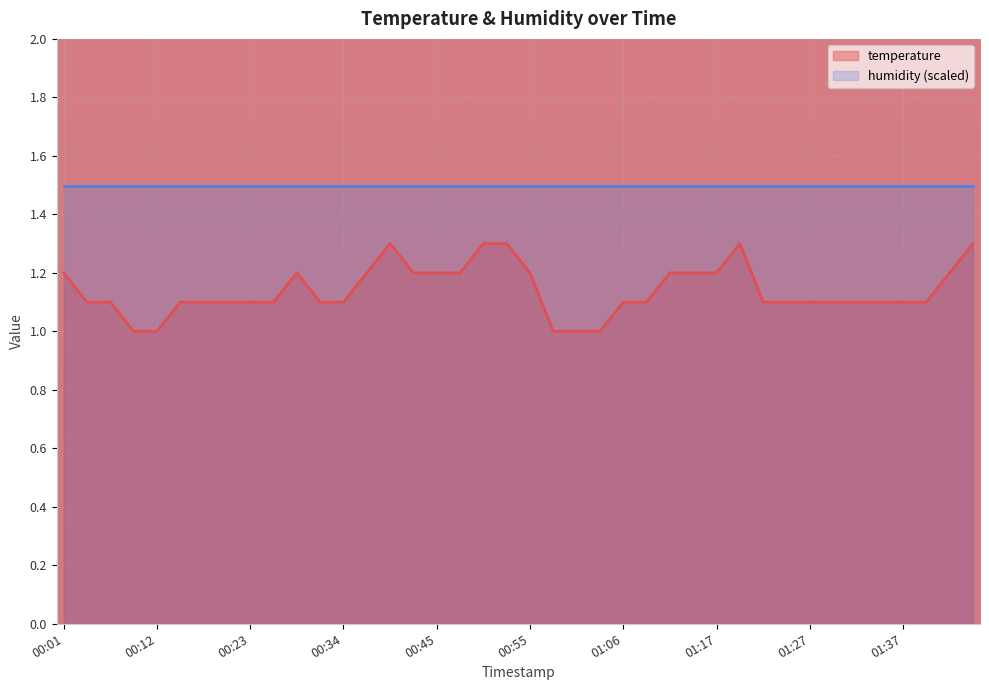

What is the sum of the values at 01:17 and 01:37?

2.3